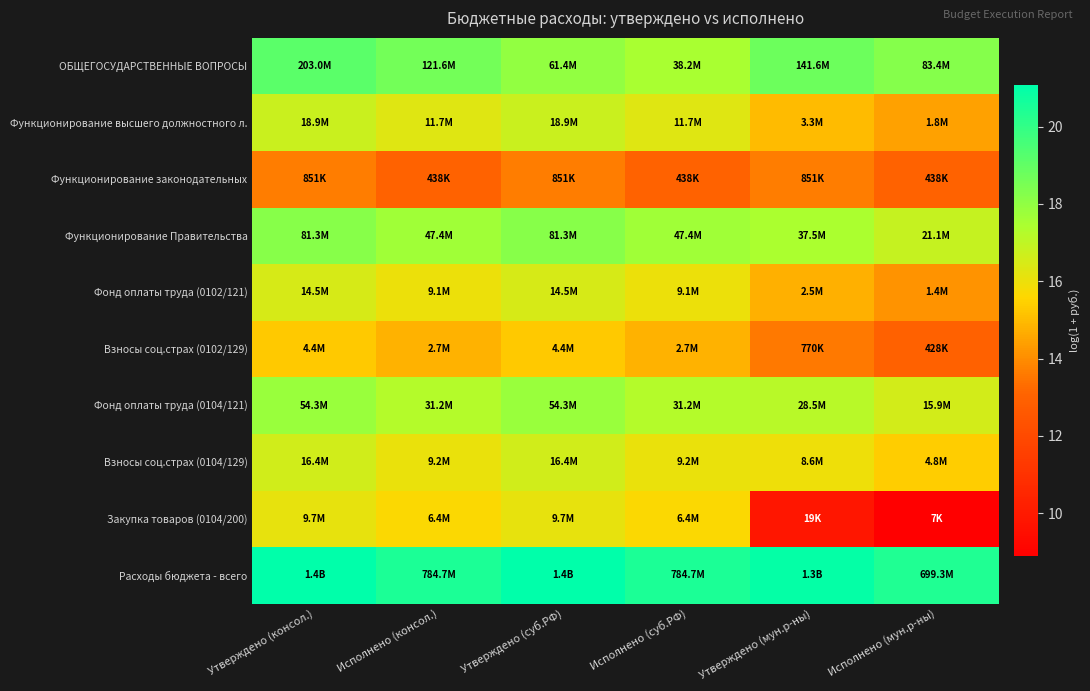

Reading left to right, extract all data points from this chart.

ОБЩЕГОСУДАРСТВЕННЫЕ ВОПРОСЫ: Утверждено (консол.)=19.1	Исполнено (консол.)=18.6	Утверждено (суб.РФ)=17.9	Исполнено (суб.РФ)=17.5	Утверждено (мун.р-ны)=18.8	Исполнено (мун.р-ны)=18.2
Функционирование высшего должностного л.: Утверждено (консол.)=16.8	Исполнено (консол.)=16.3	Утверждено (суб.РФ)=16.8	Исполнено (суб.РФ)=16.3	Утверждено (мун.р-ны)=15.0	Исполнено (мун.р-ны)=14.4
Функционирование законодательных: Утверждено (консол.)=13.7	Исполнено (консол.)=13.0	Утверждено (суб.РФ)=13.7	Исполнено (суб.РФ)=13.0	Утверждено (мун.р-ны)=13.7	Исполнено (мун.р-ны)=13.0
Функционирование Правительства: Утверждено (консол.)=18.2	Исполнено (консол.)=17.7	Утверждено (суб.РФ)=18.2	Исполнено (суб.РФ)=17.7	Утверждено (мун.р-ны)=17.4	Исполнено (мун.р-ны)=16.9
Фонд оплаты труда (0102/121): Утверждено (консол.)=16.5	Исполнено (консол.)=16.0	Утверждено (суб.РФ)=16.5	Исполнено (суб.РФ)=16.0	Утверждено (мун.р-ны)=14.8	Исполнено (мун.р-ны)=14.2
Взносы соц.страх (0102/129): Утверждено (консол.)=15.3	Исполнено (консол.)=14.8	Утверждено (суб.РФ)=15.3	Исполнено (суб.РФ)=14.8	Утверждено (мун.р-ны)=13.6	Исполнено (мун.р-ны)=13.0
Фонд оплаты труда (0104/121): Утверждено (консол.)=17.8	Исполнено (консол.)=17.3	Утверждено (суб.РФ)=17.8	Исполнено (суб.РФ)=17.3	Утверждено (мун.р-ны)=17.2	Исполнено (мун.р-ны)=16.6
Взносы соц.страх (0104/129): Утверждено (консол.)=16.6	Исполнено (консол.)=16.0	Утверждено (суб.РФ)=16.6	Исполнено (суб.РФ)=16.0	Утверждено (мун.р-ны)=16.0	Исполнено (мун.р-ны)=15.4
Закупка товаров (0104/200): Утверждено (консол.)=16.1	Исполнено (консол.)=15.7	Утверждено (суб.РФ)=16.1	Исполнено (суб.РФ)=15.7	Утверждено (мун.р-ны)=9.8	Исполнено (мун.р-ны)=8.9
Расходы бюджета - всего: Утверждено (консол.)=21.1	Исполнено (консол.)=20.5	Утверждено (суб.РФ)=21.1	Исполнено (суб.РФ)=20.5	Утверждено (мун.р-ны)=21.0	Исполнено (мун.р-ны)=20.4